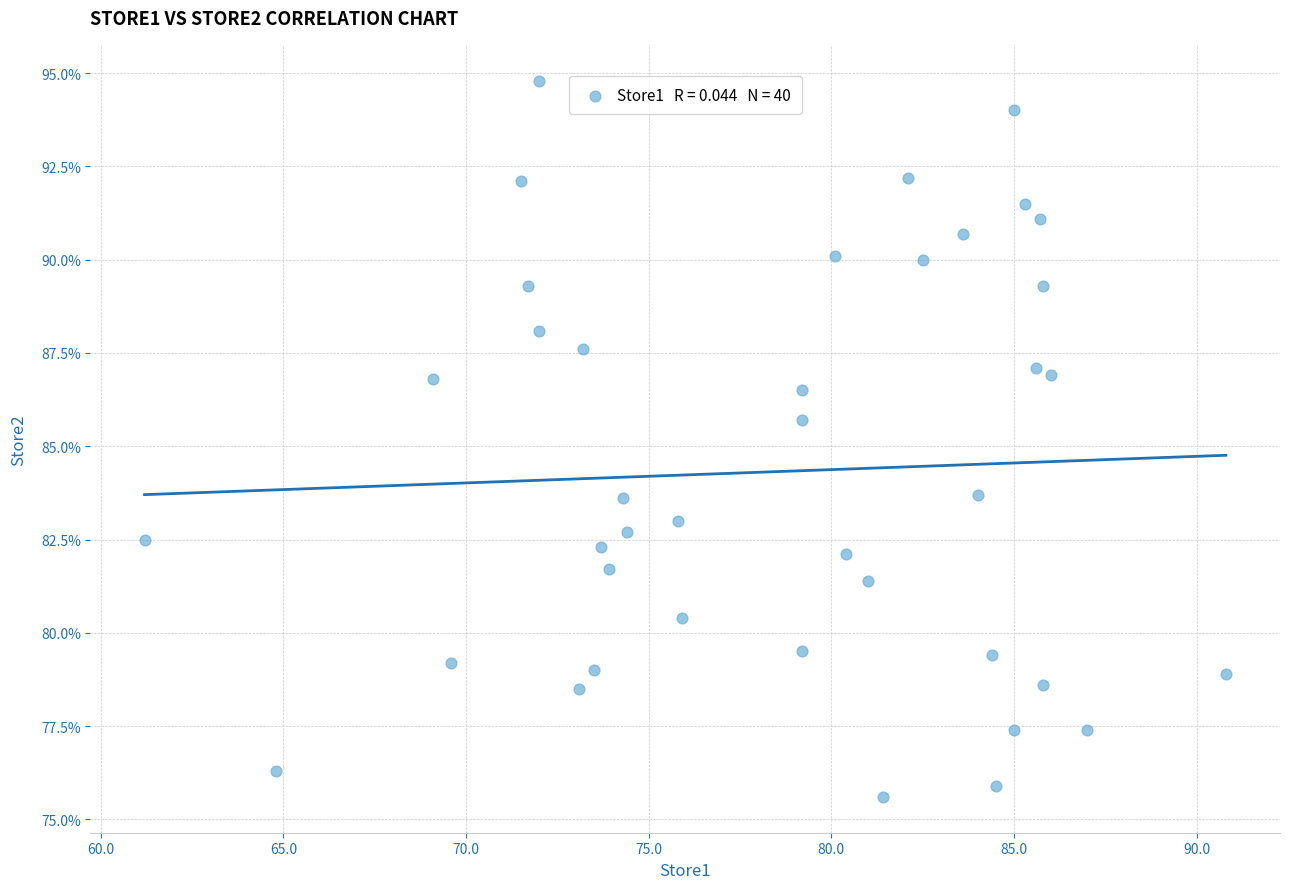

What is the range of Y values (max minus min)?

19.2